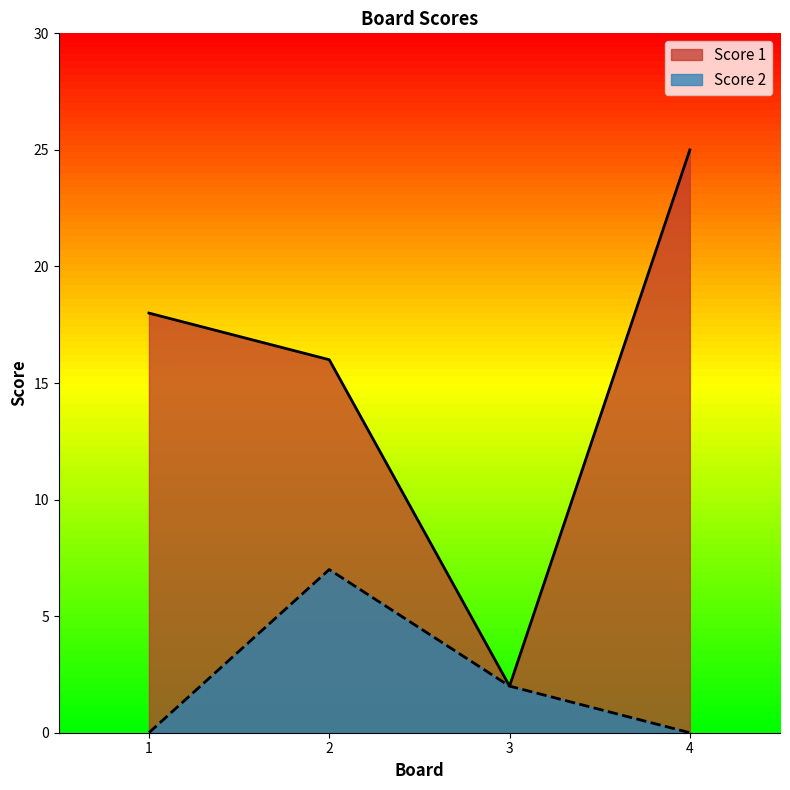

The value of Score 2 at 3 is 1. True or false?

False